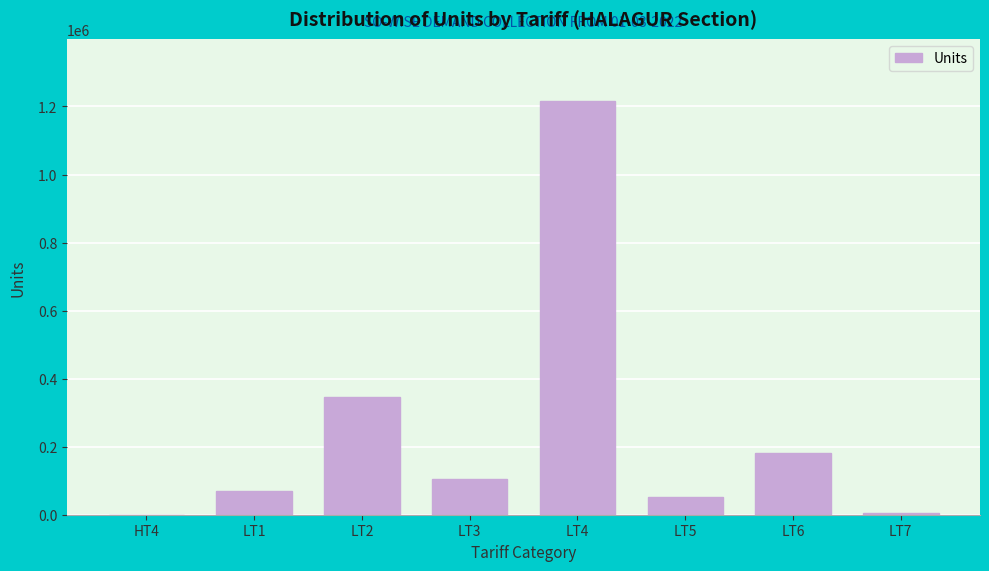

Reading left to right, what are all the values shown in this chart?

HT4=0	LT1=71145	LT2=345538	LT3=104916	LT4=1216366	LT5=51114	LT6=182731	LT7=6402